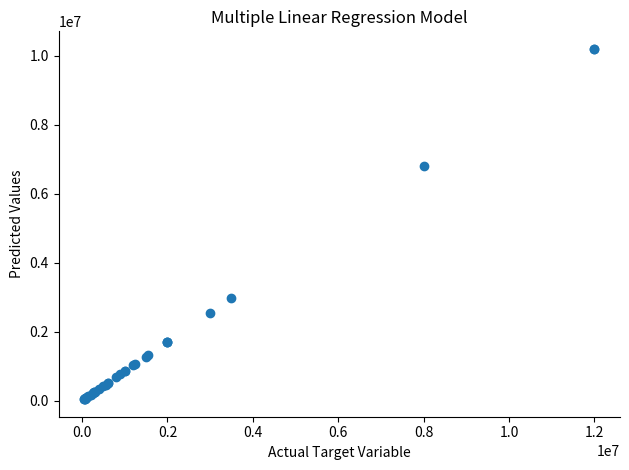

What Y value in the scatter plot is closest to 5121250?

6800000